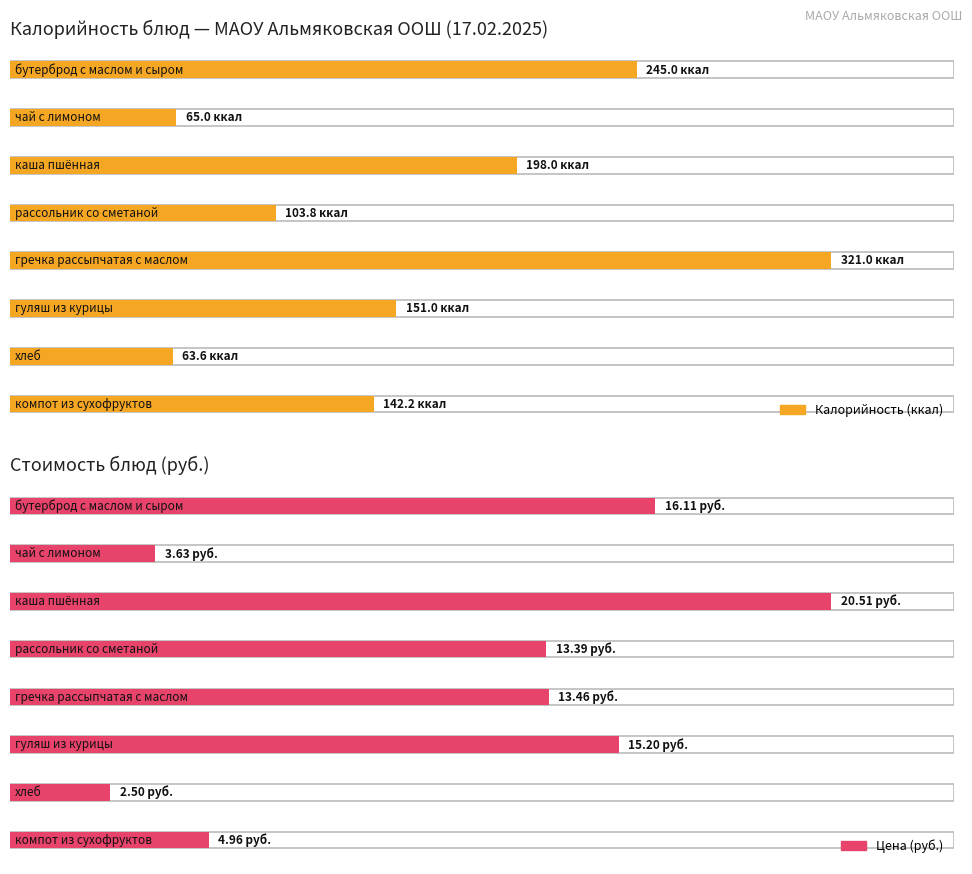

What are all the series names shown in the legend?

Калорийность, Цена